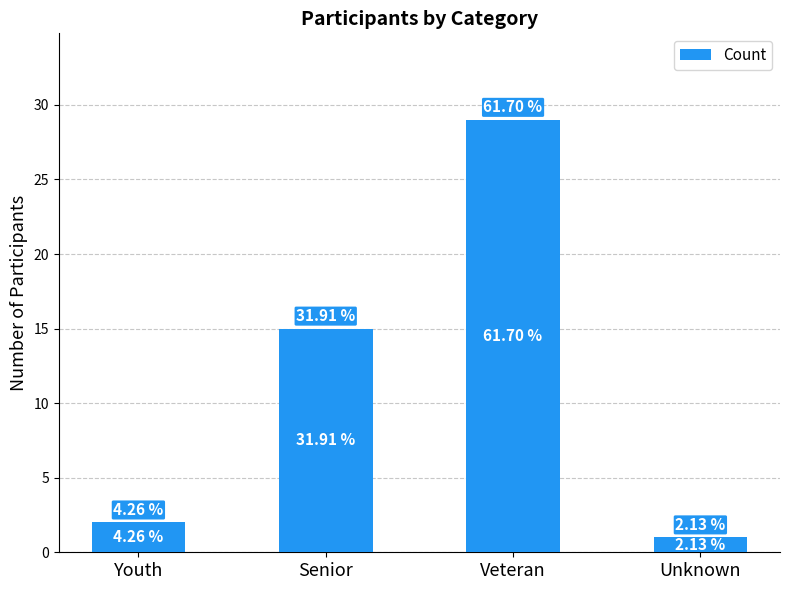

The value at Senior is 15. True or false?

True